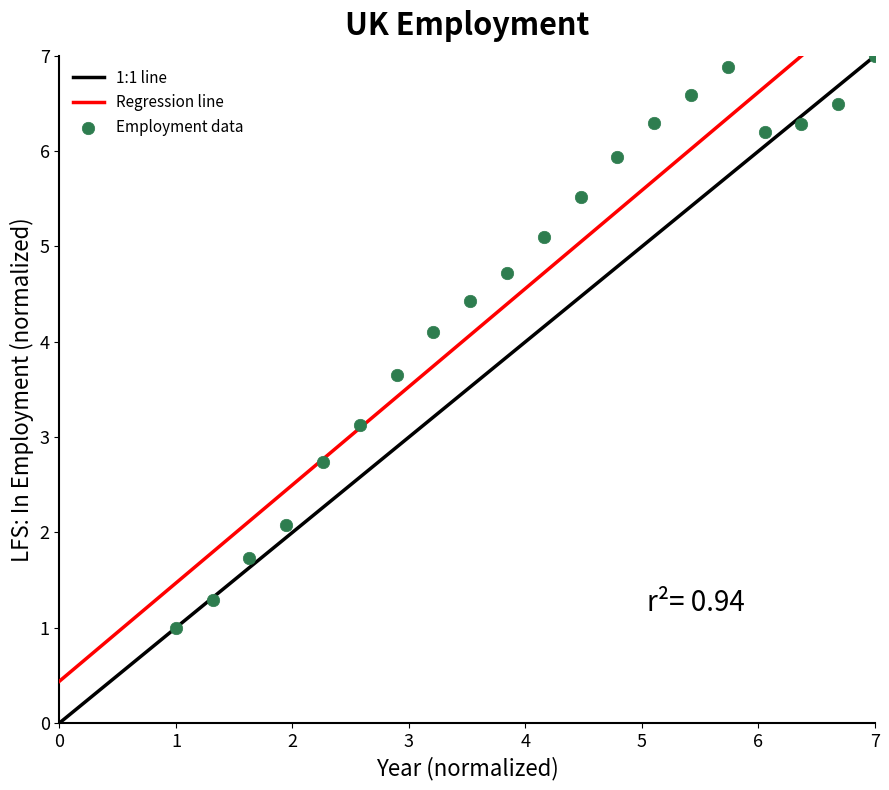

What is the range of X values (max minus min)?

6.0